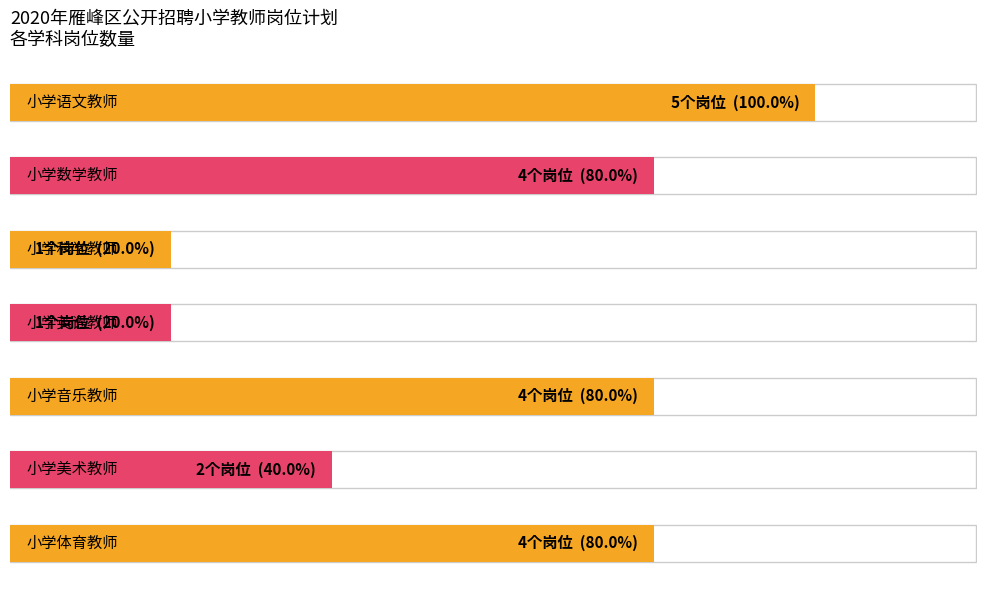

What is the sum of the values at 6 and 5?

6